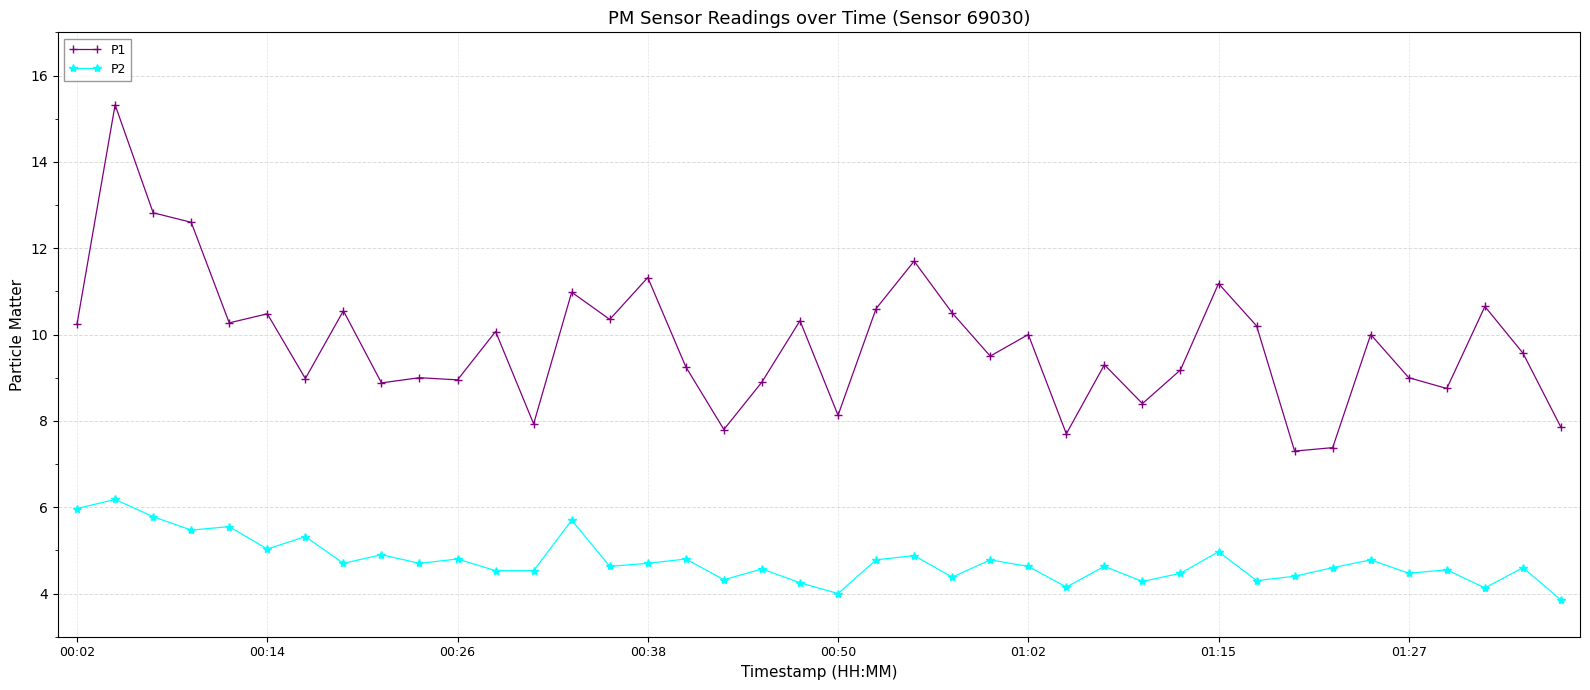

List the series in order of their overall mean, lowest first.

P2, P1